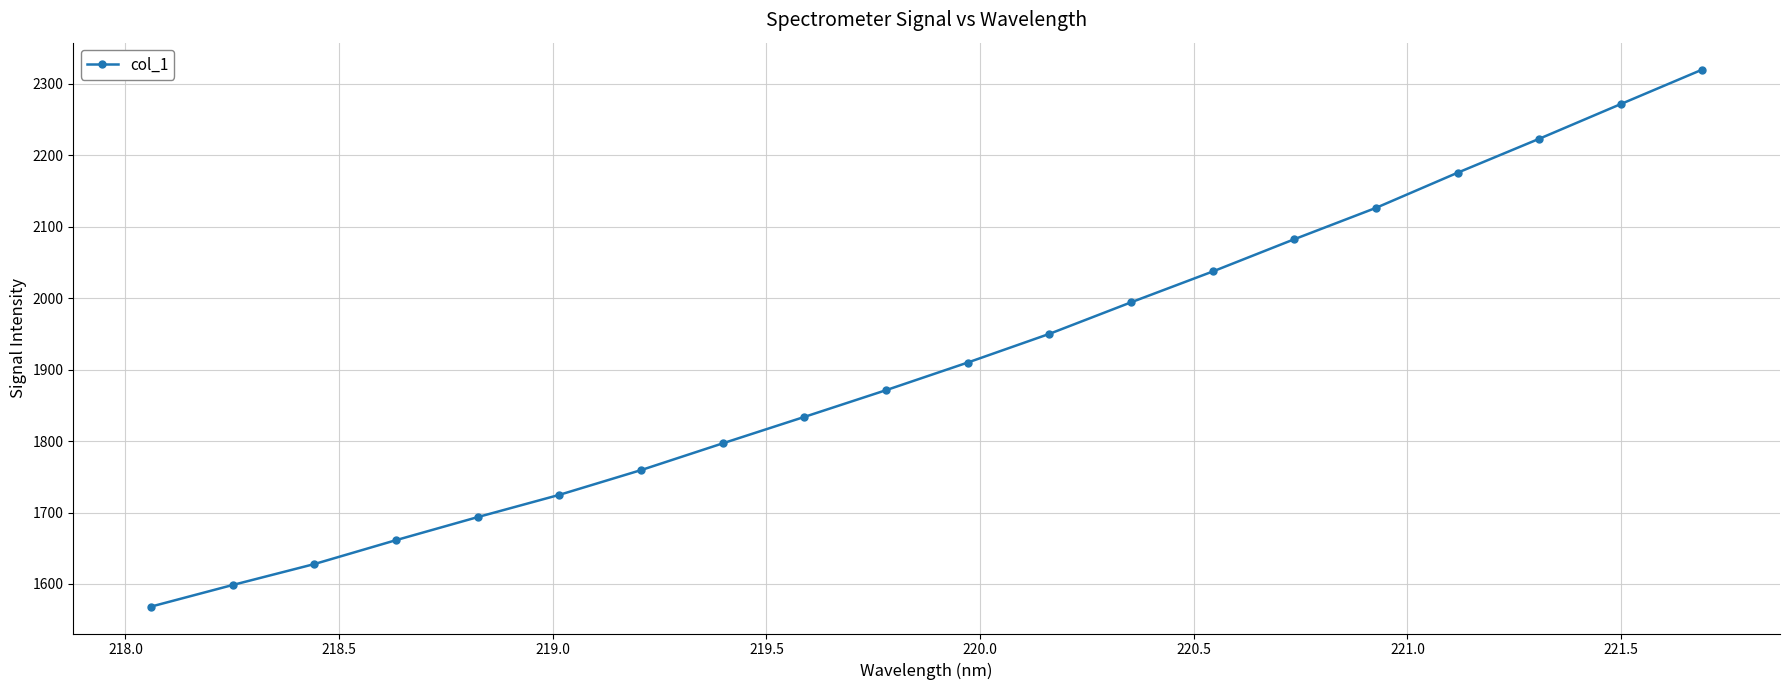

What is the maximum value shown in the chart?

2319.9